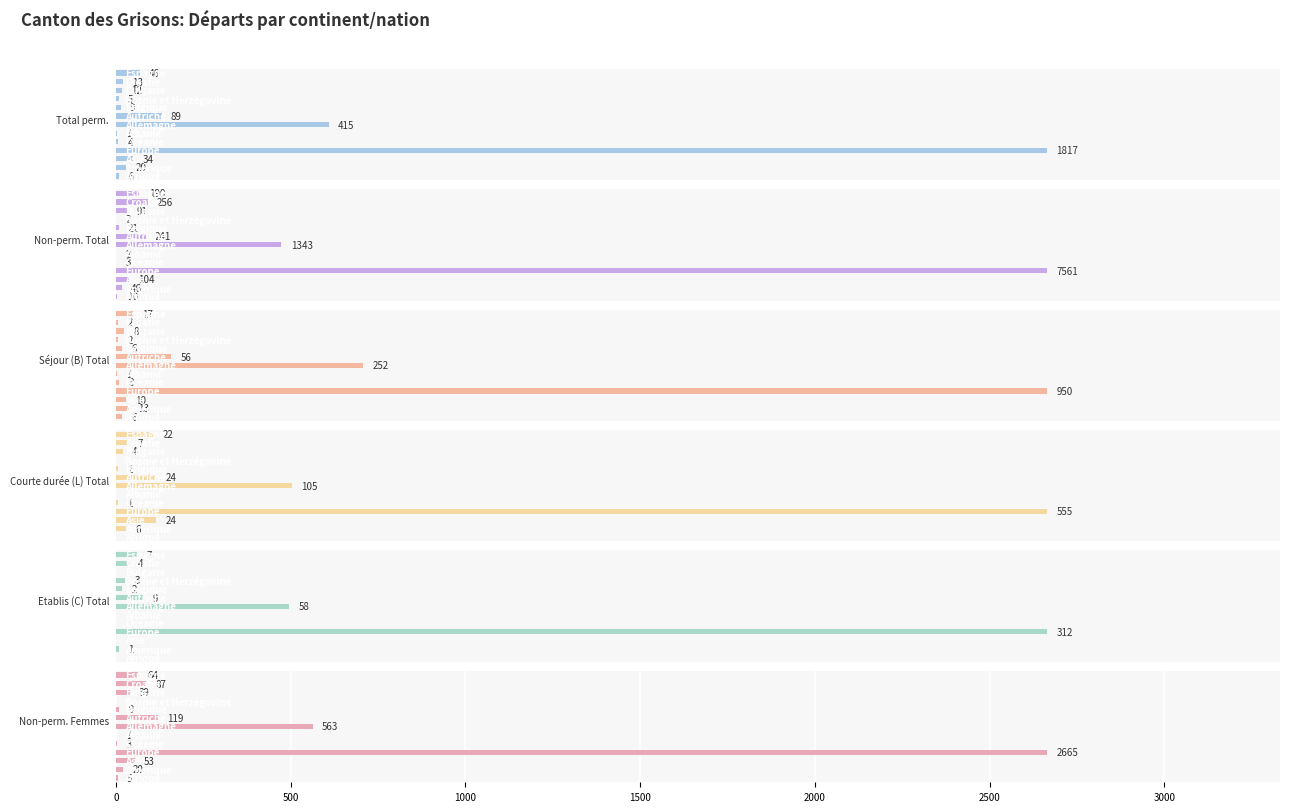

Where is Total perm. nearest to the value 909?

3000